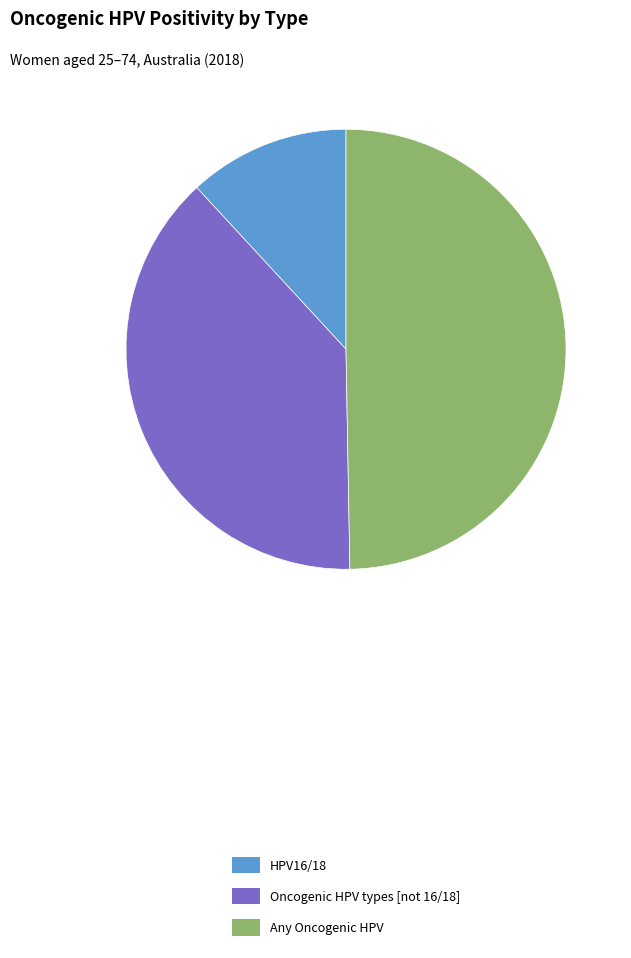

How many slices are in this pie chart?

3